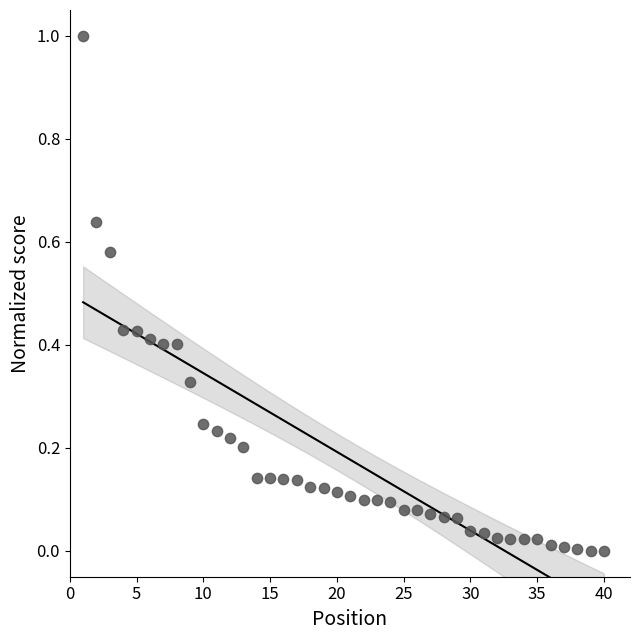

What is the range of Y values (max minus min)?

1.0